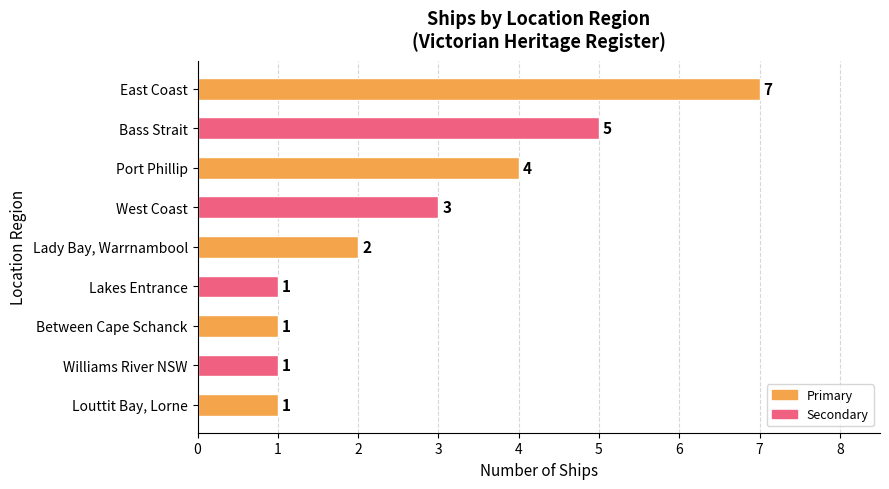

What is the ratio of the value at West Coast to the value at Lakes Entrance?

3.0